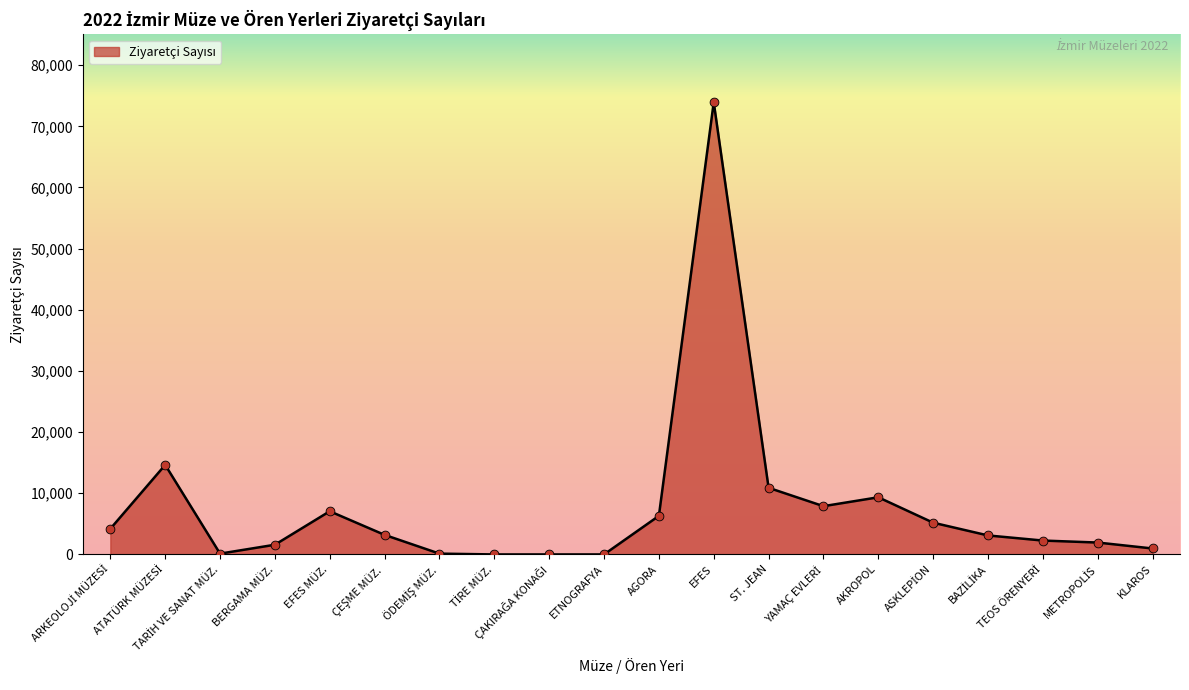

What is the greatest value displayed?

73936